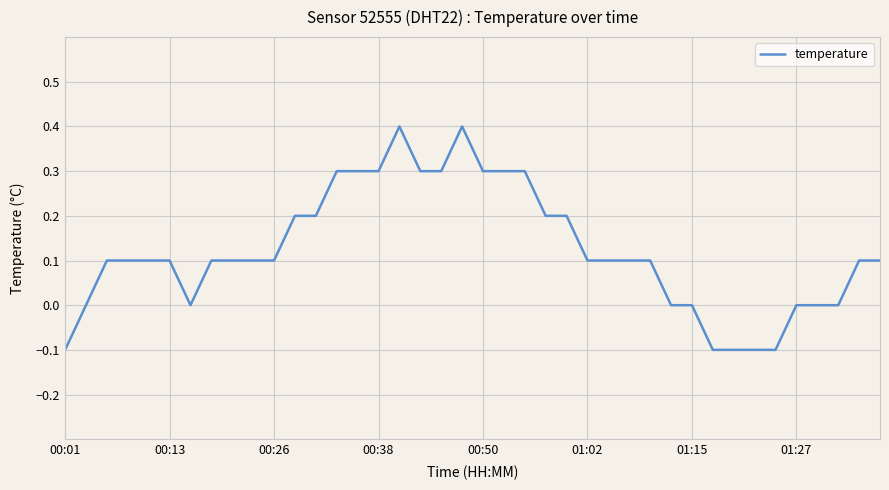

What is the greatest value displayed?

0.4